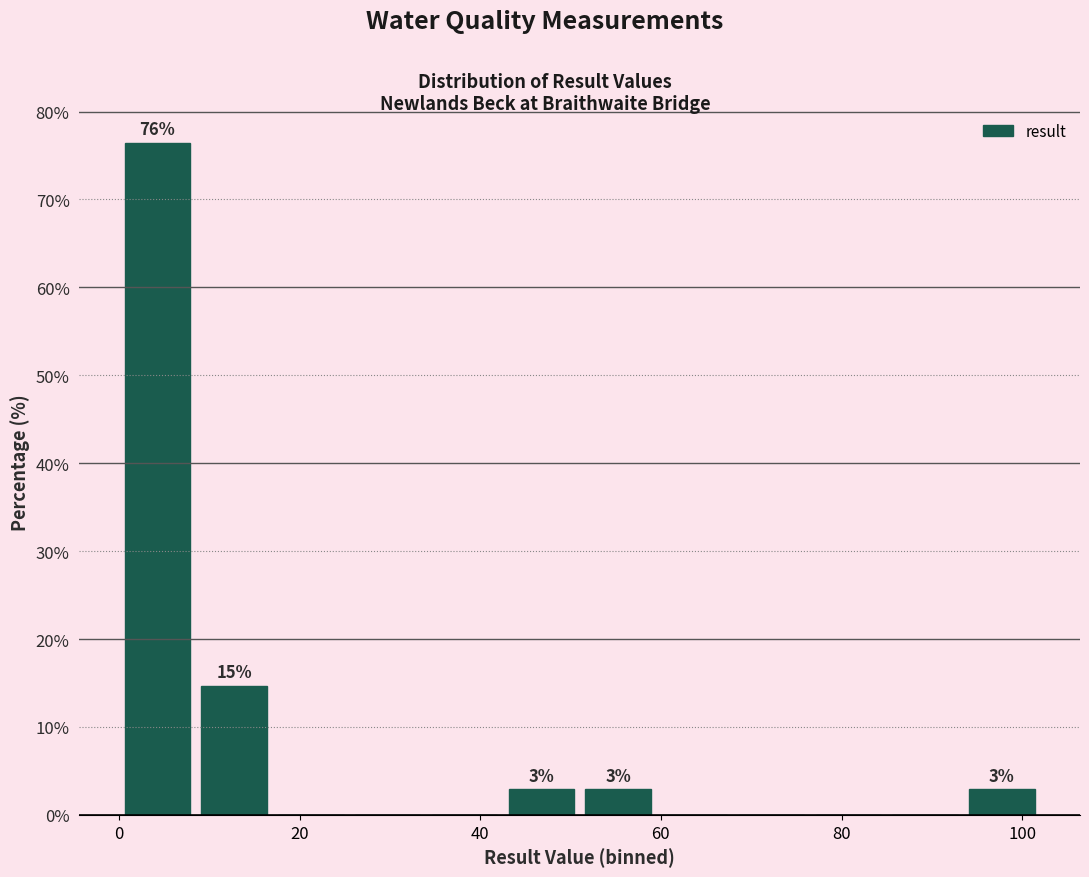

Which range on the x-axis has the tallest bar?

0.0 to 8.5